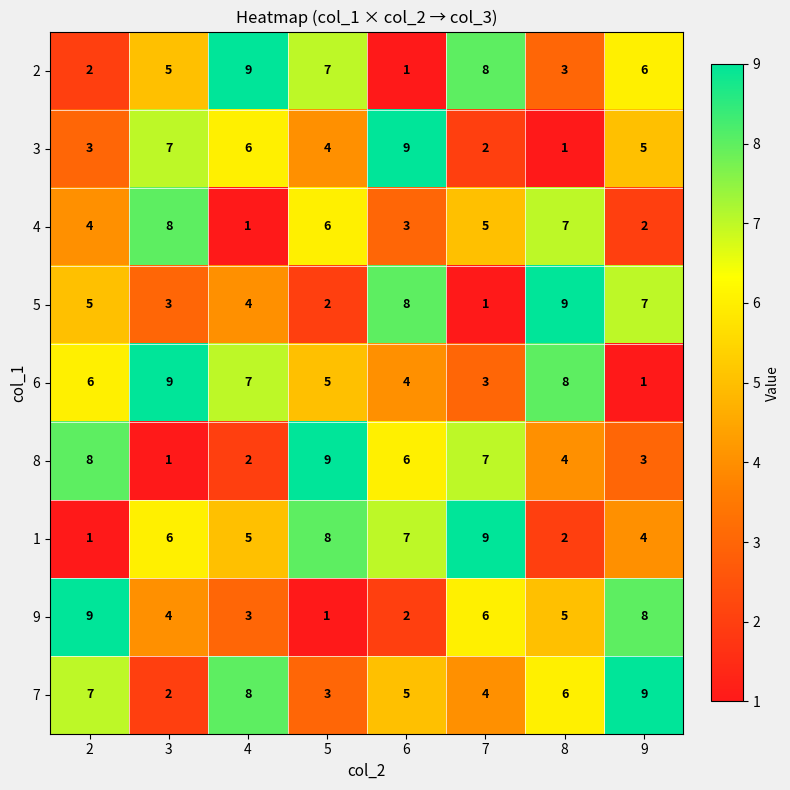

What is the difference between the 2 values at 3 and 6?

4